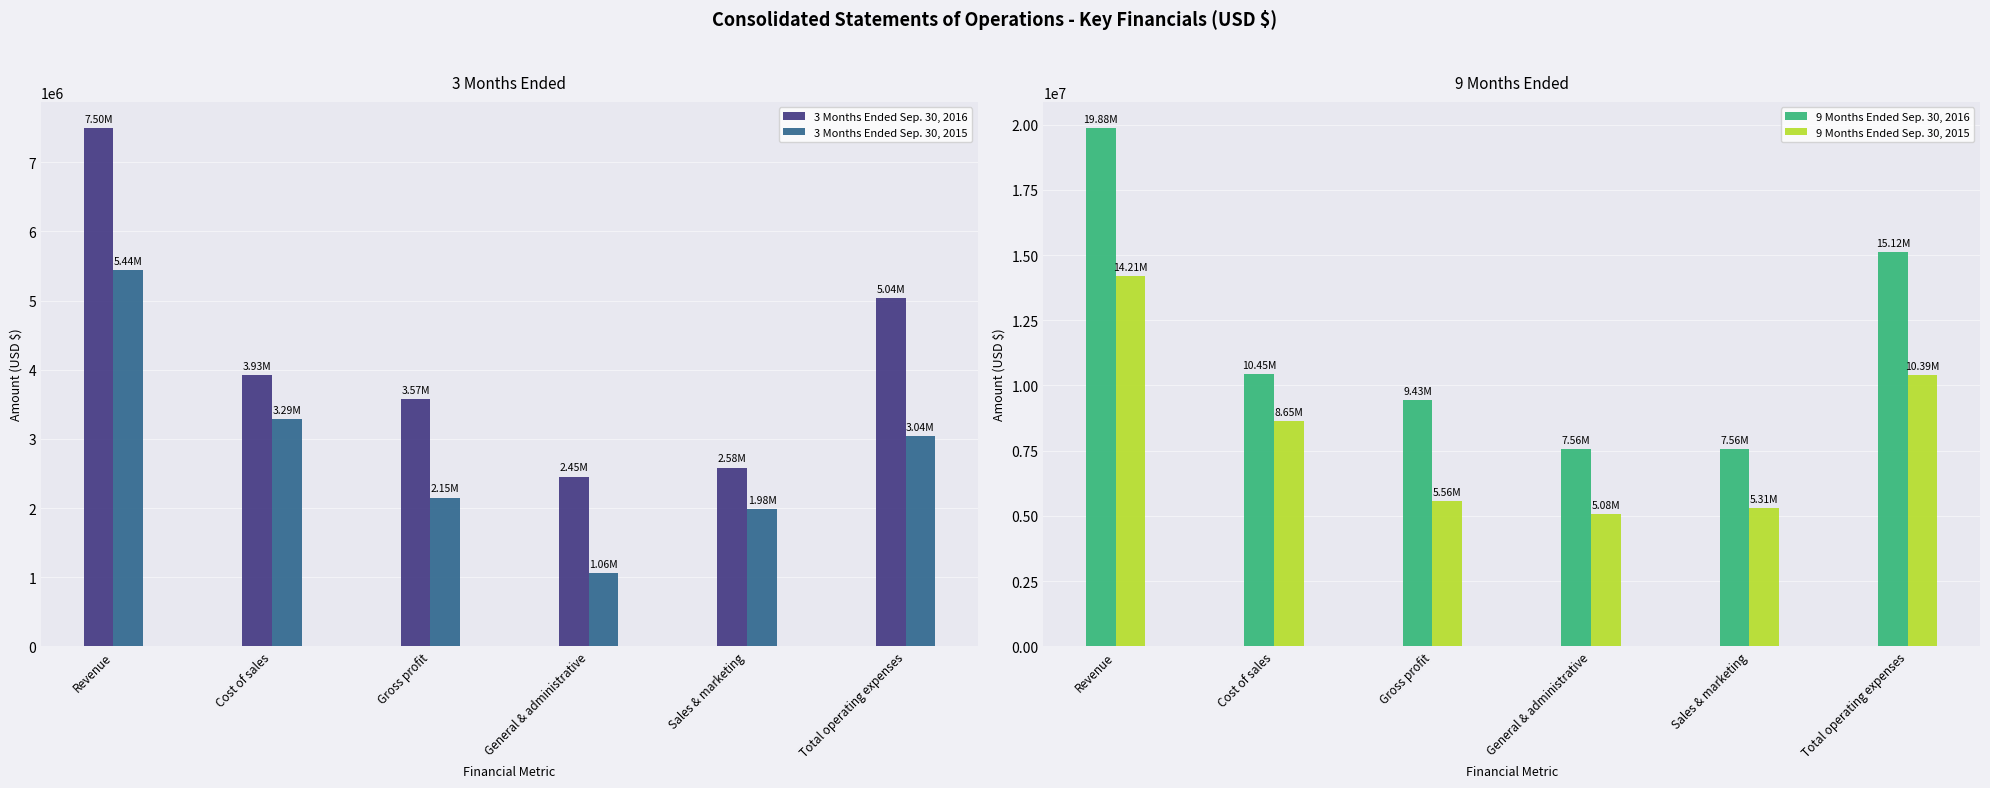

Reading left to right, extract all data points from this chart.

3 Months Ended Sep. 30, 2016: 7496972	3927279	3569693	2454555	2584287	5038842
3 Months Ended Sep. 30, 2015: 5442457	3290457	2152000	1056473	1982088	3038561
9 Months Ended Sep. 30, 2016: 19876611	10447035	9429576	7559302	7556664	15115966
9 Months Ended Sep. 30, 2015: 14205693	8649308	5556385	5081367	5310124	10391491